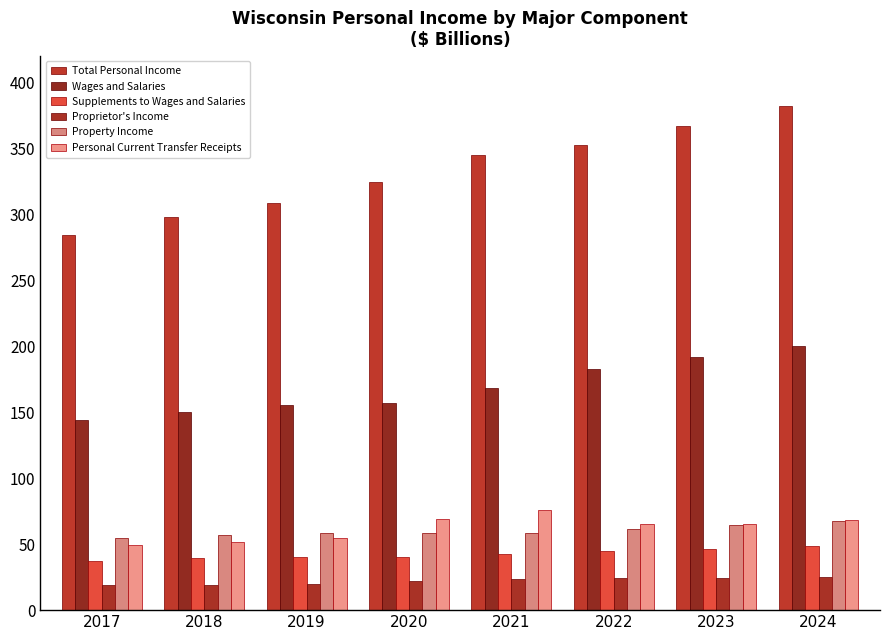

Is the value of Supplements to Wages and Salaries at 2021 greater than the value of Property Income at 2023?

No